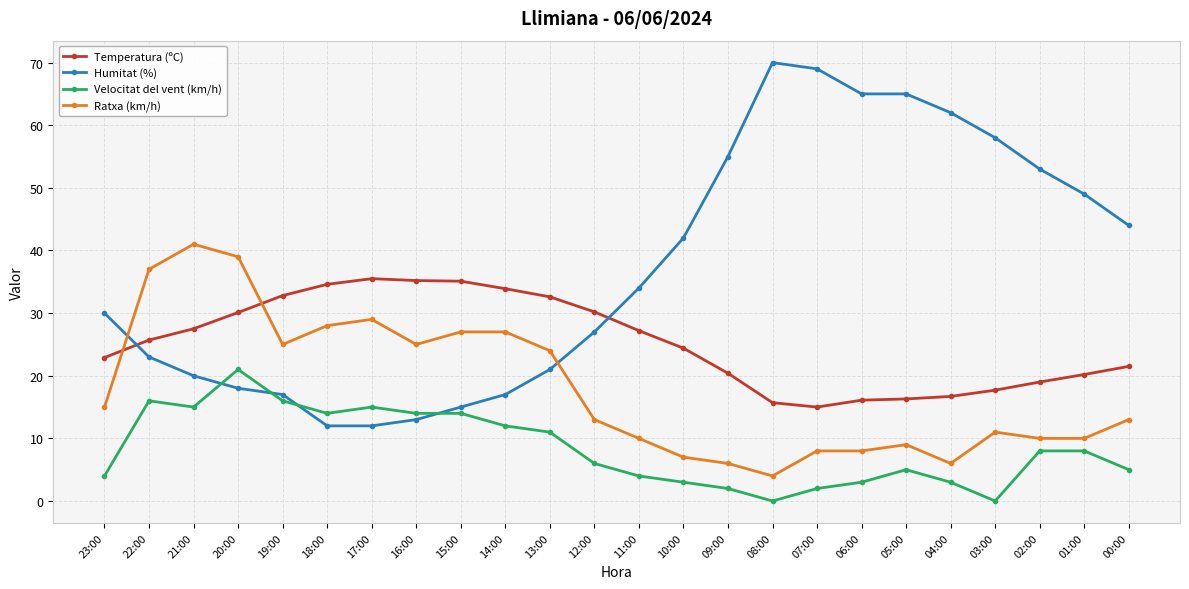

At which label does Temperatura (ºC) reach its minimum?

07:00